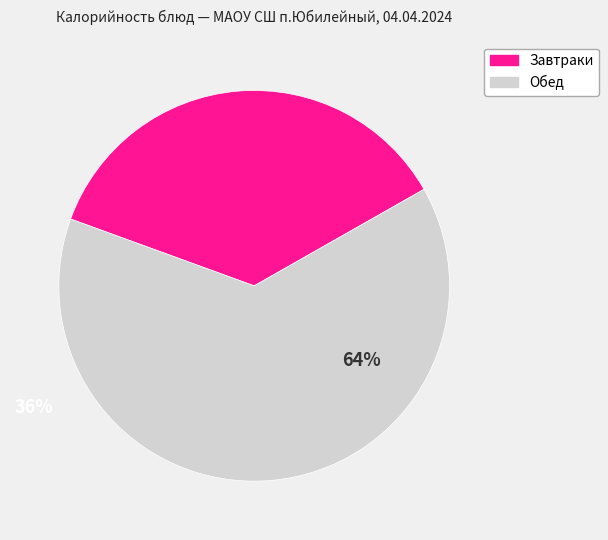

To the nearest percent, what is the difference between the largest and smallest slice percentages?

28%